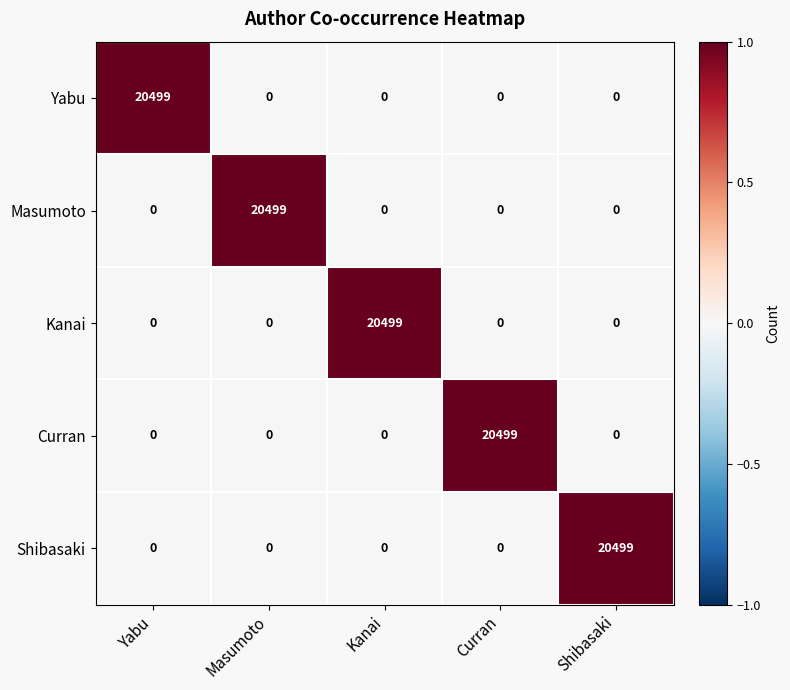

What is the spread (max minus min) of values at Kanai?

20499